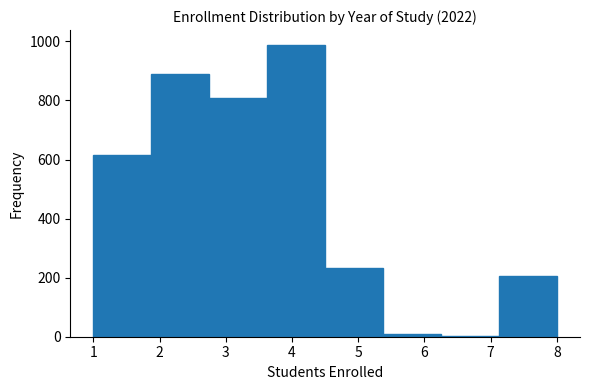

How tall is the bar that spans 2.8 to 3.6 on the x-axis? Neither the bar edges nor the heights are printed on the chart, so give them approximately, as read against the axes.

820